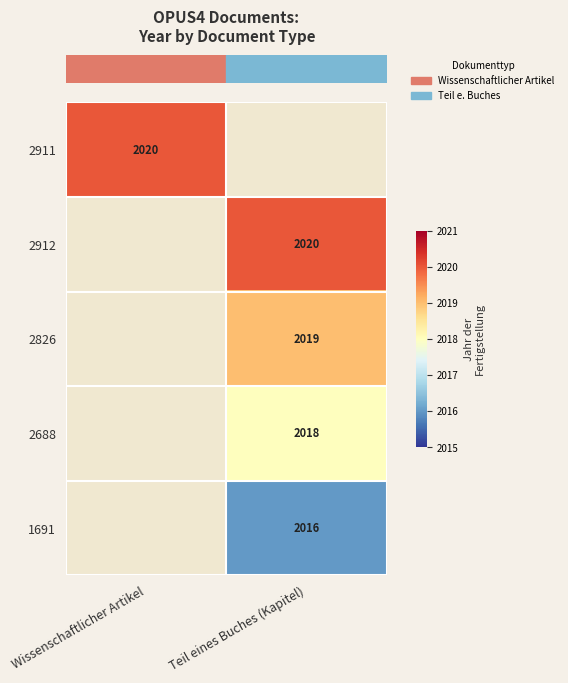

Which has a higher value, Teil eines Buches (Kapitel) or Wissenschaftlicher Artikel?

Wissenschaftlicher Artikel